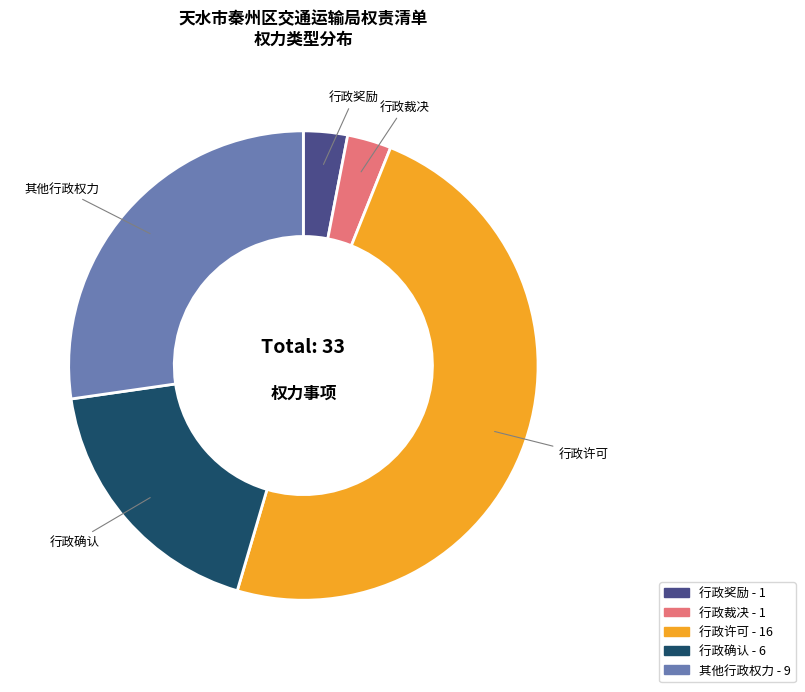

What is the ratio of the value at 其他行政权力 to the value at 行政裁决?

9.0